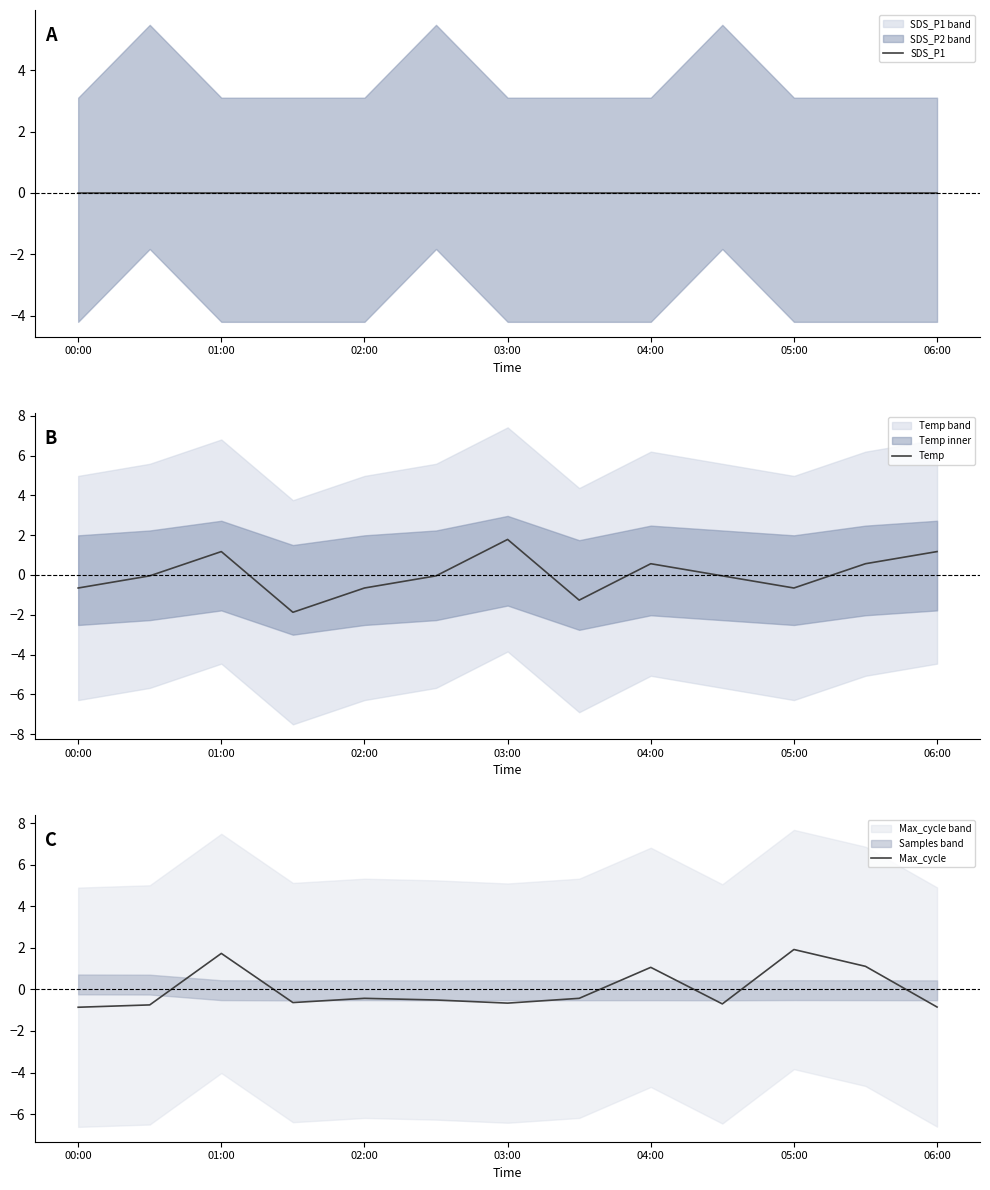

Is it true that Temp equals 0.9 at 03:00?

False